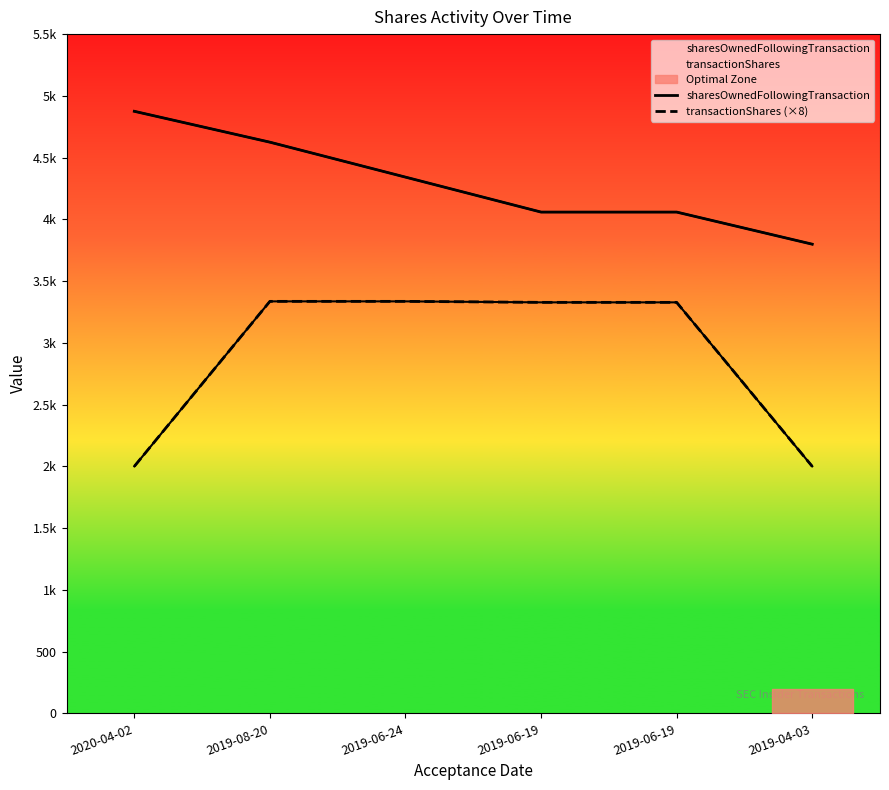

True or false: transactionShares (×8) and sharesOwnedFollowingTransaction intersect in this chart.

False